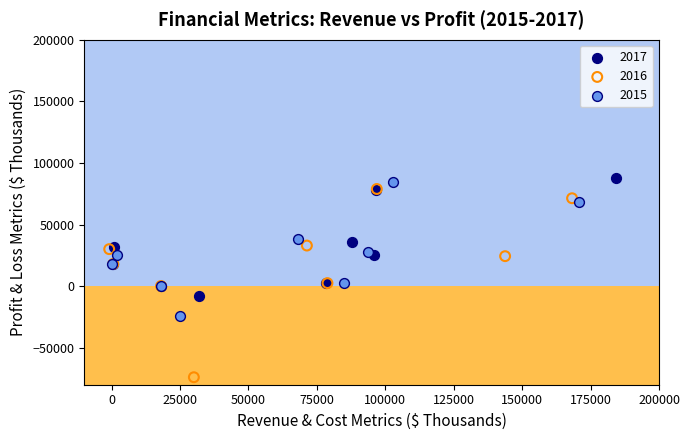

Which series has the largest Y range (max minus min)?

2016